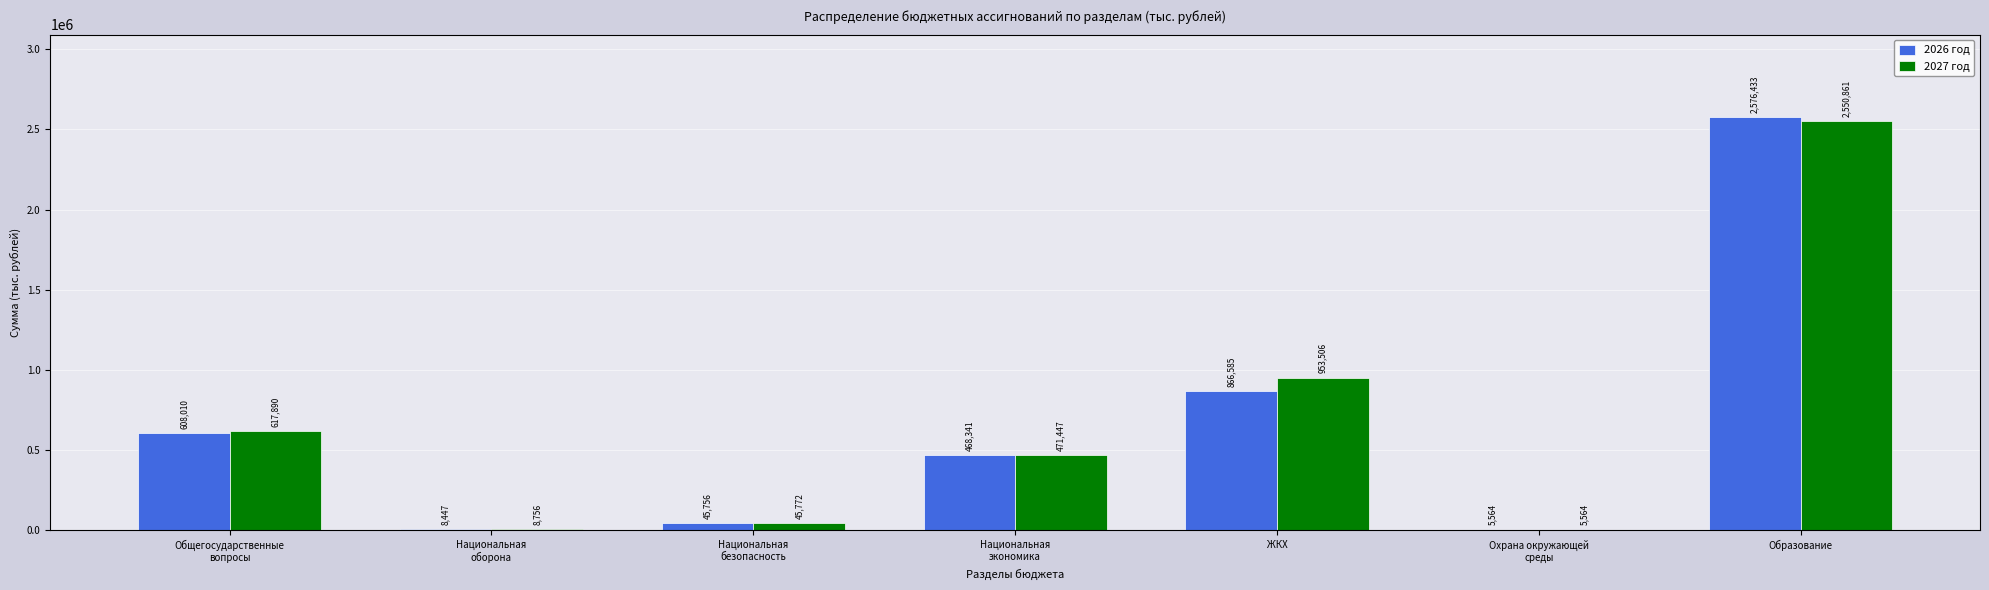

What is the maximum value for 2027 год?

2550860.7